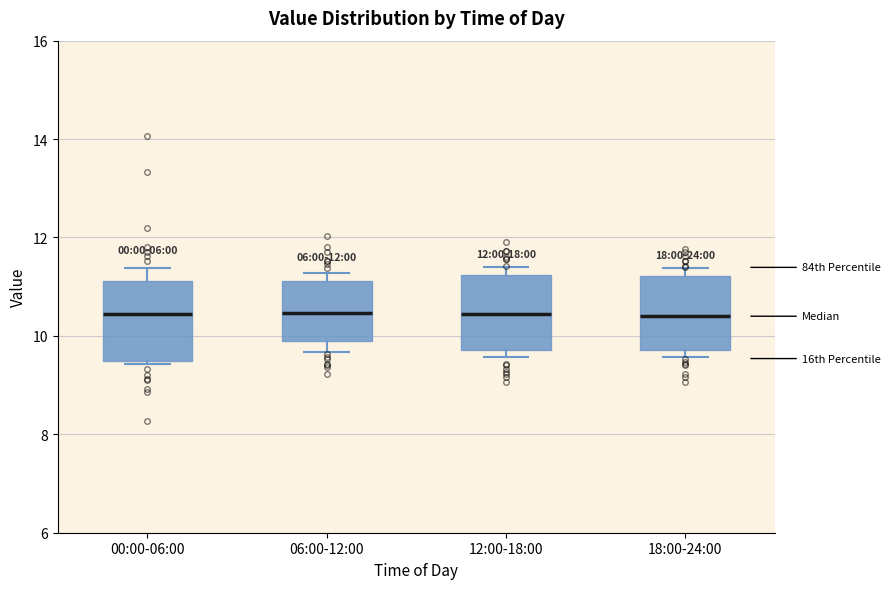

Reading left to right, transcribe this box plot: for each box, give where its median line is, the range the box spans, and where its two whiskers end, as read against the y-axis. The values are not printed on the chart, so give them approximately, as read against the axis.

00:00-06:00: median 10.4, box 9.4 to 11.2, whiskers 9.4 (just below the box's lower edge) to 11.4
06:00-12:00: median 10.4, box 9.8 to 11.2, whiskers 9.6 to 11.2 (just above the box's upper edge)
12:00-18:00: median 10.4, box 9.8 to 11.2, whiskers 9.6 to 11.4
18:00-24:00: median 10.4, box 9.8 to 11.2, whiskers 9.6 to 11.4